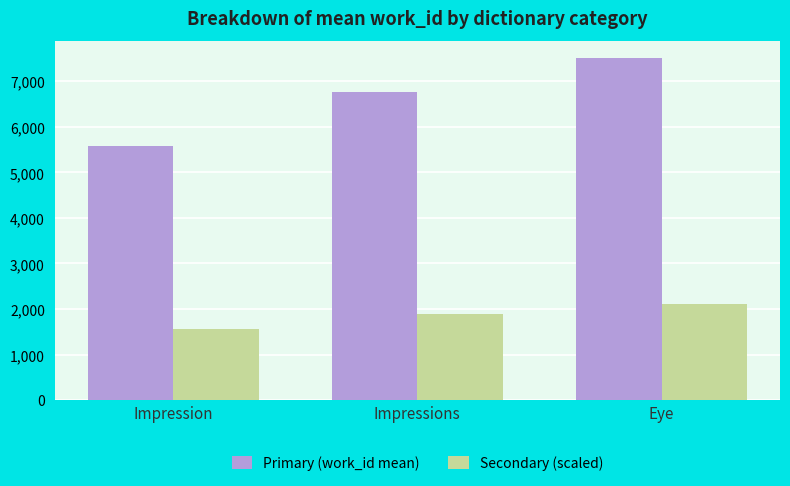

Which series has the largest range (max minus min)?

Primary (work_id mean)